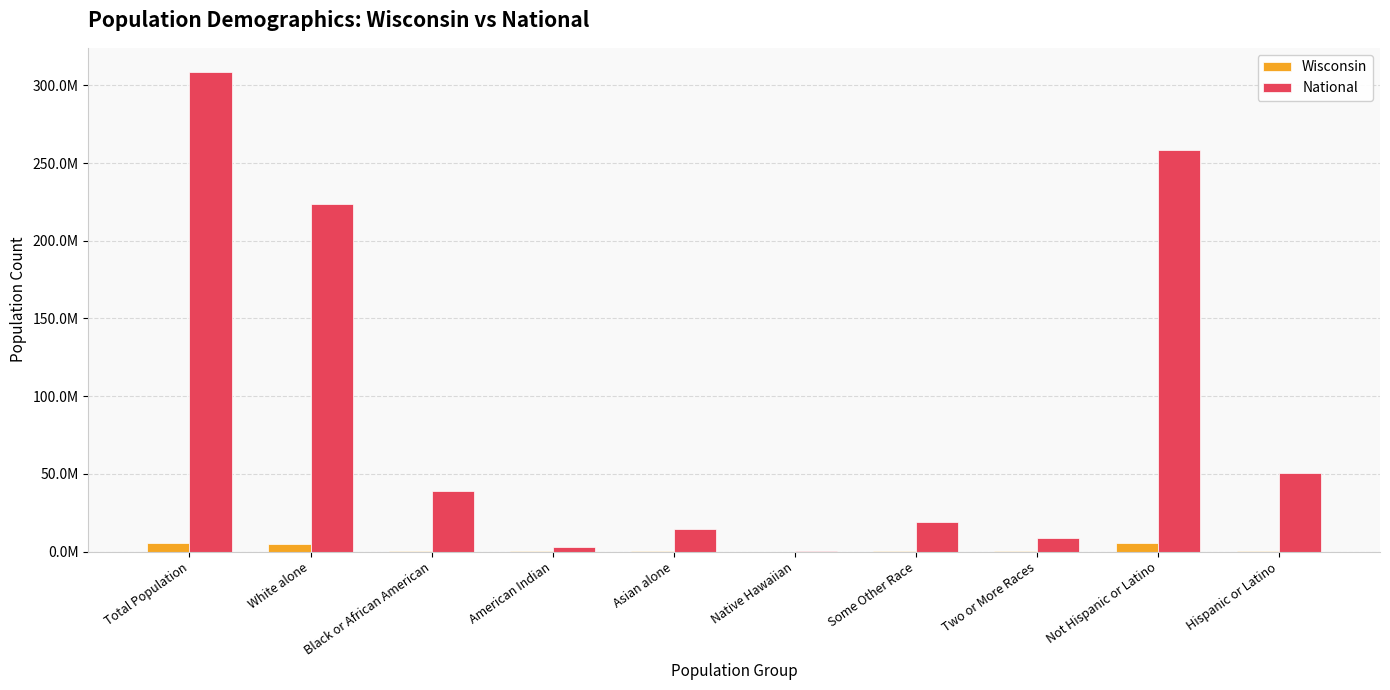

Rank the series at Total Population from highest to lowest value.

National, Wisconsin